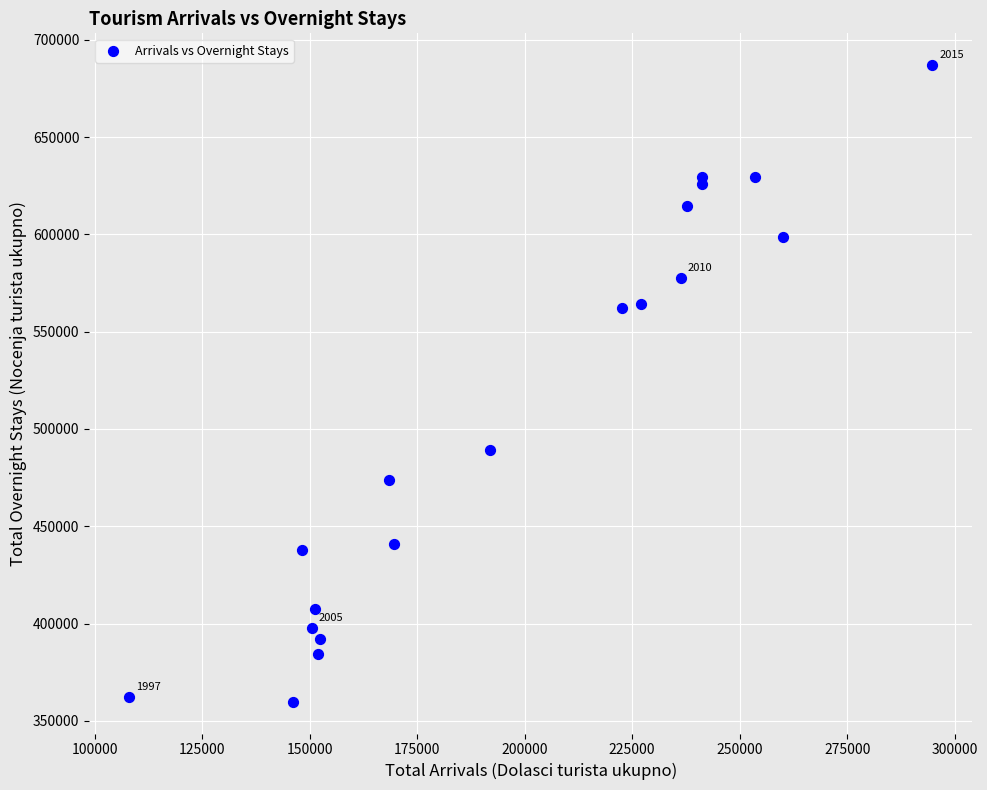

What is the range of Y values (max minus min)?

327054